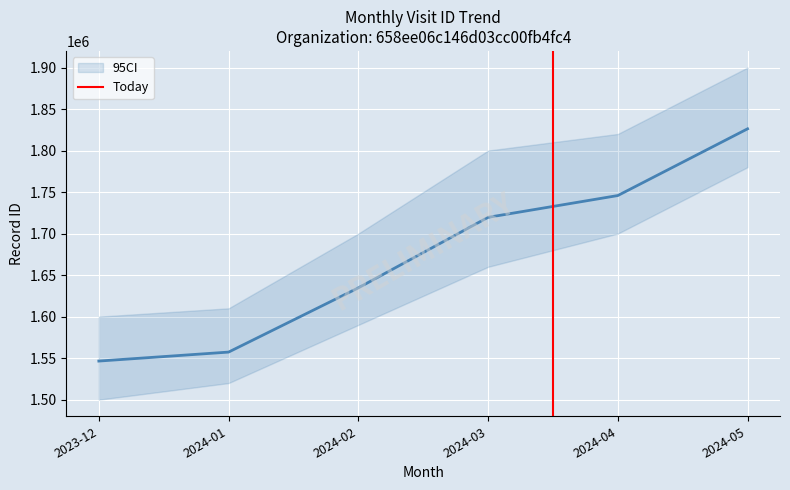

Does the chart display data point markers on the line(s)?

No